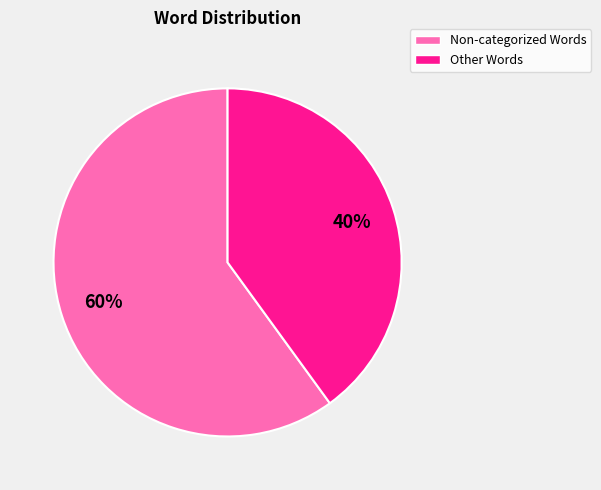

To the nearest percent, what percentage of the pie is Other Words?

40%